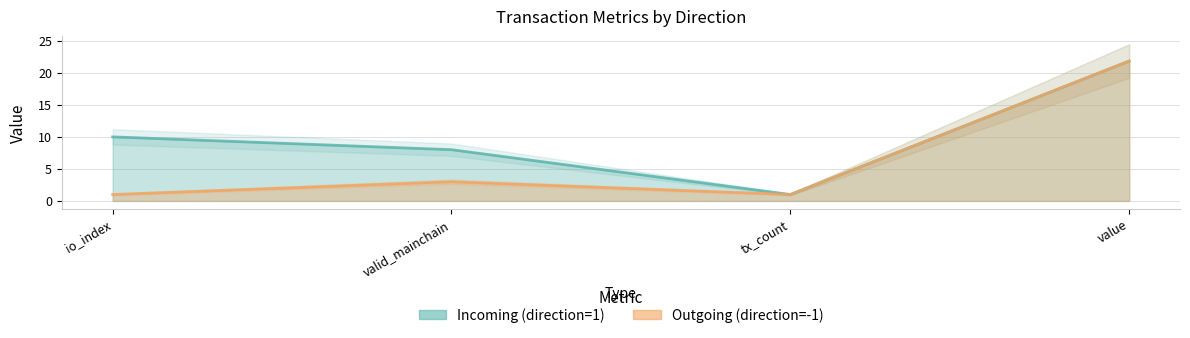

At which label does Outgoing (direction=-1) first exceed 3?

value